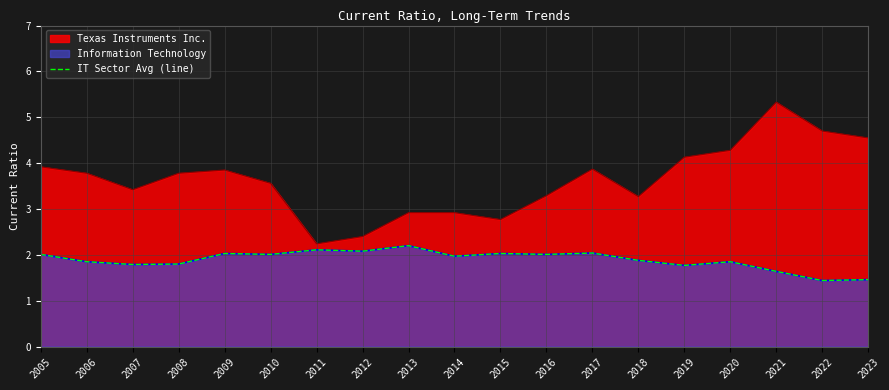

True or false: the data shows 1.9 at 2018.

True